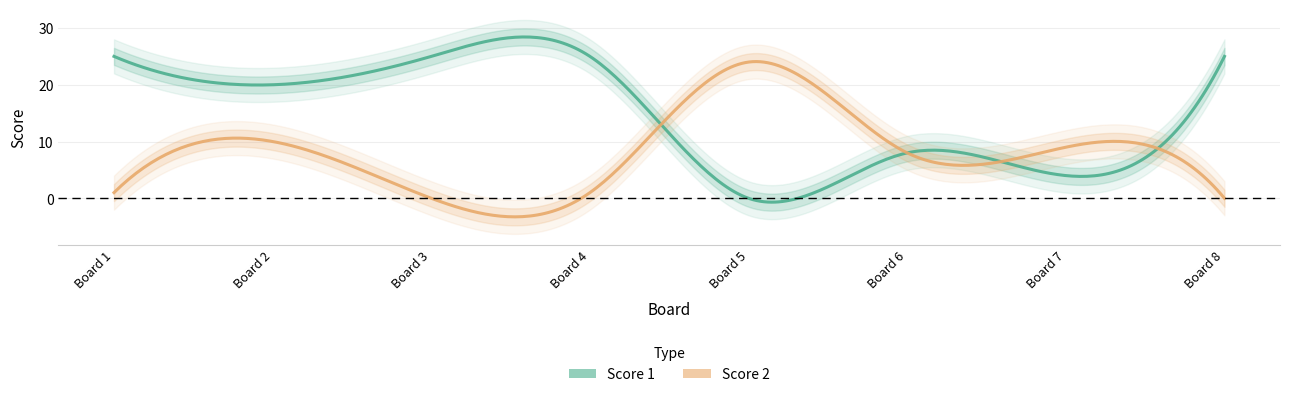

List the series in order of their overall mean, highest first.

Score 1, Score 2